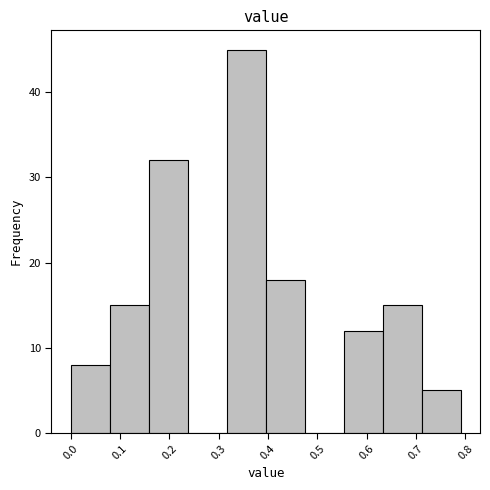

Reading left to right, transcribe this chart: for each bar, give the range it covers on the x-axis and its height. Neither the bar edges nor the heights are printed on the chart, so give them approximately, as read against the axes.

0.000 to 0.079: 8
0.079 to 0.158: 15
0.158 to 0.237: 32
0.237 to 0.316: 0
0.316 to 0.395: 45
0.395 to 0.474: 18
0.474 to 0.553: 0
0.553 to 0.632: 12
0.632 to 0.711: 15
0.711 to 0.790: 5